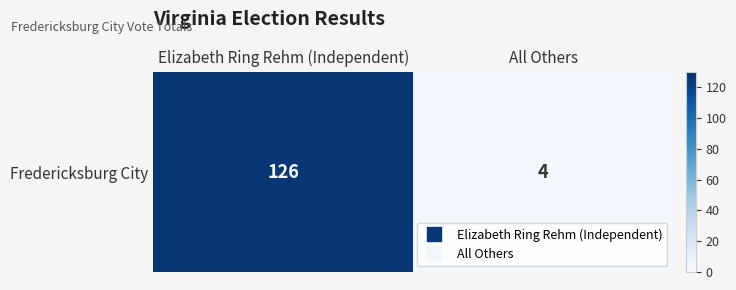

Is it true that the value at All Others is 6?

False